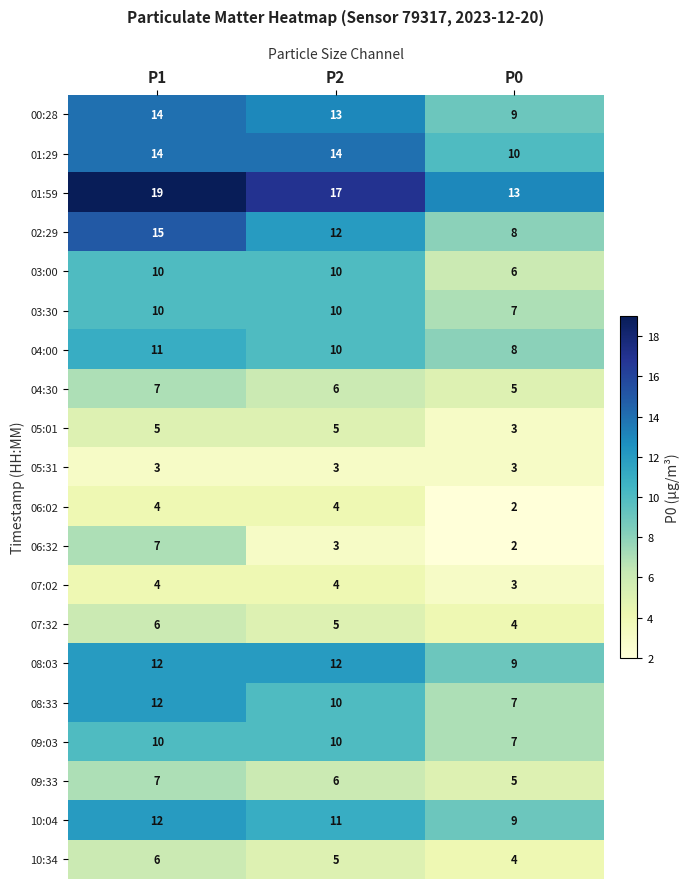

Is it true that 08:33 equals 12 at P1?

True